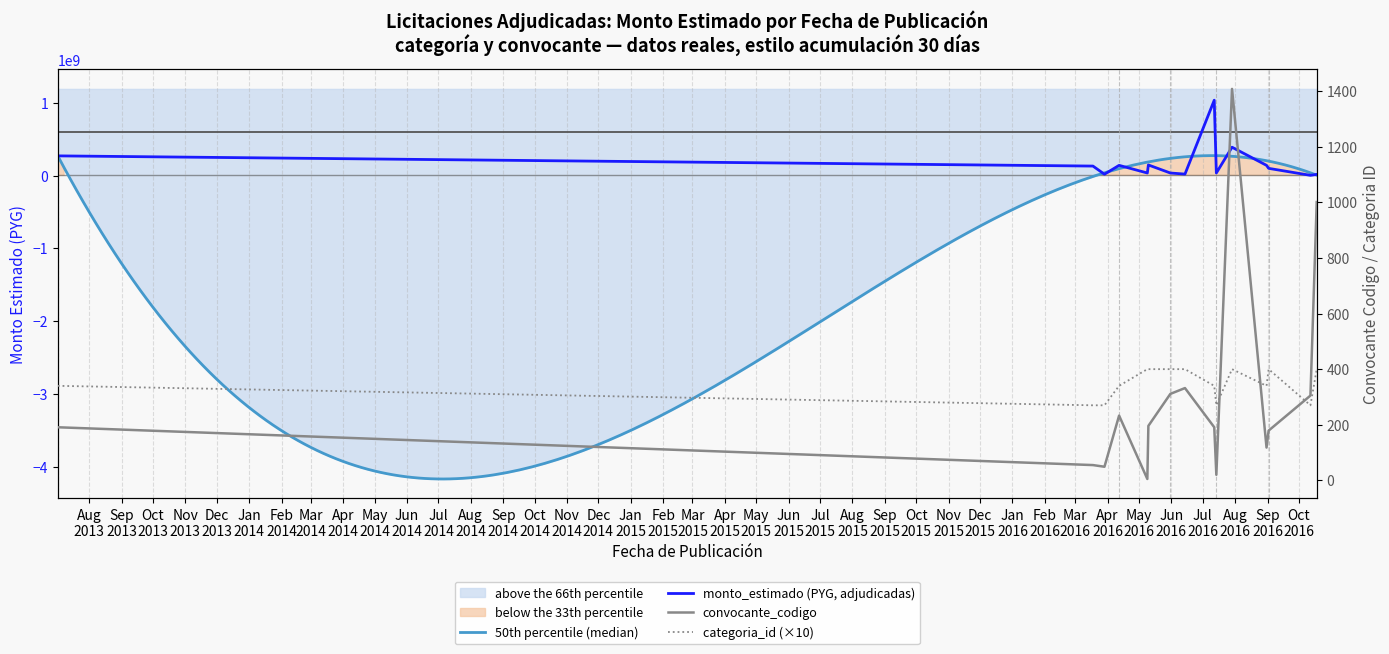

What is the spread (max minus min) of values at 2016-04-12?

139999767